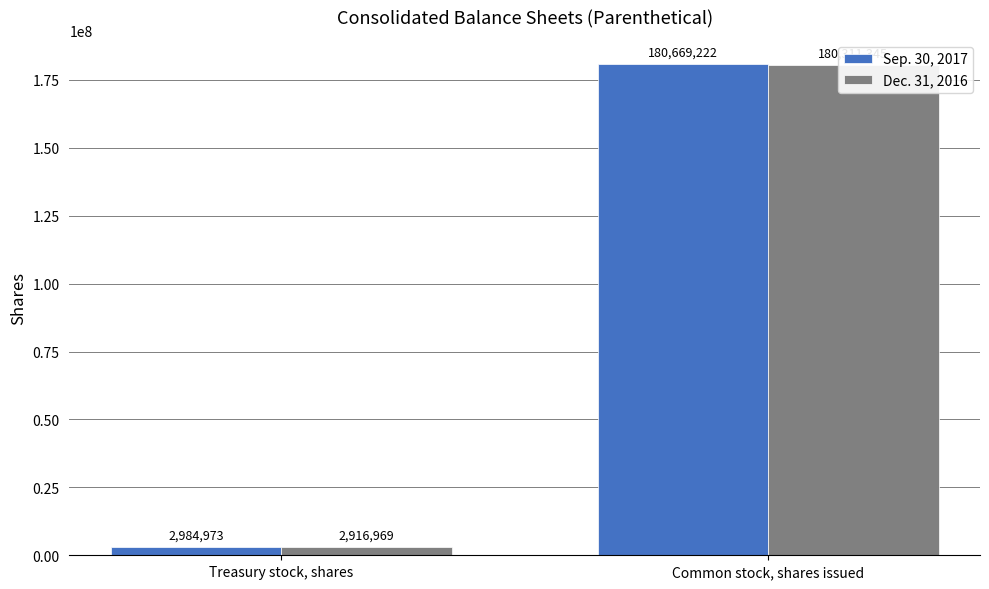

True or false: Dec. 31, 2016 has a value of 180311345 at Common stock, shares issued.

True